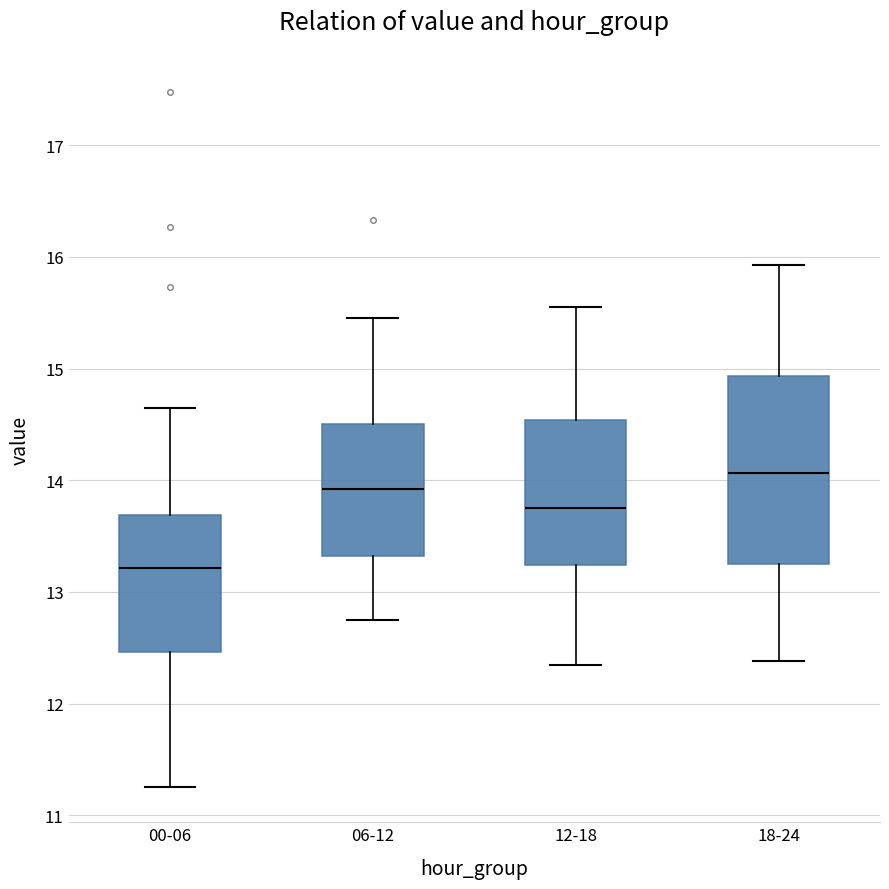

Where is the lower edge of the box for 06-12 on the y-axis? The values are not printed on the chart, so give them approximately, as read against the axis.

13.3